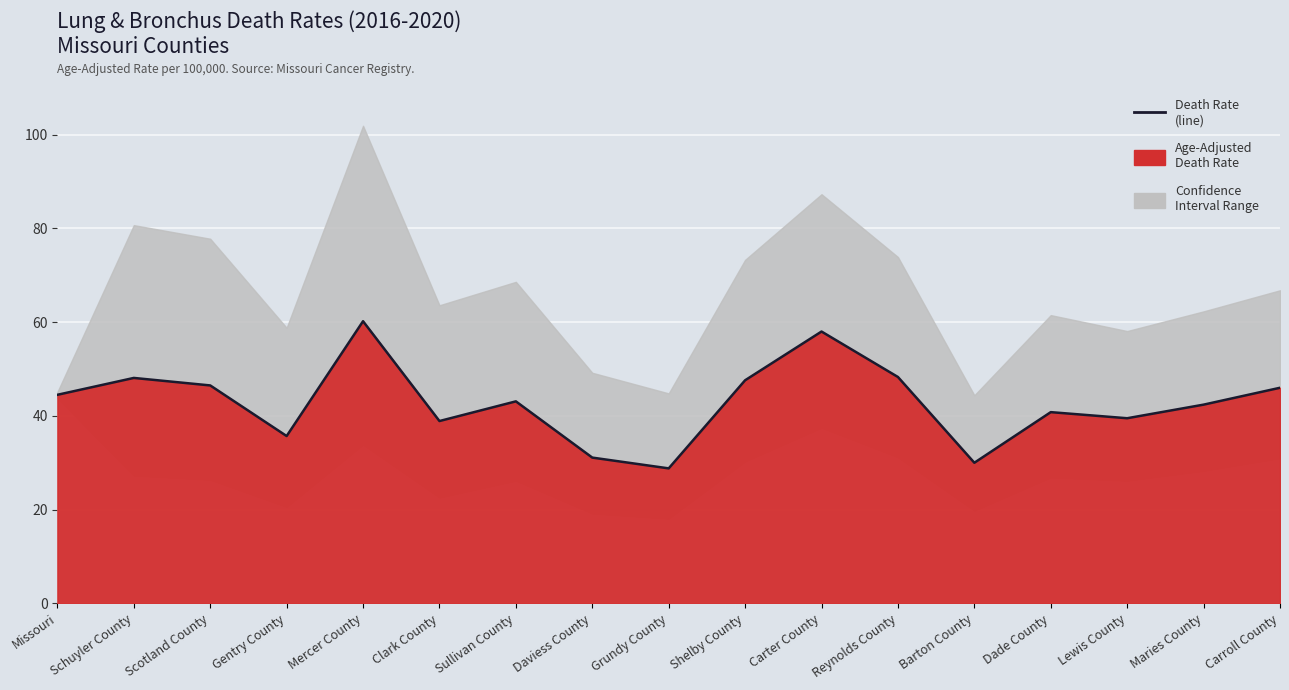

What is the difference between the values at Missouri and Gentry County?

8.8